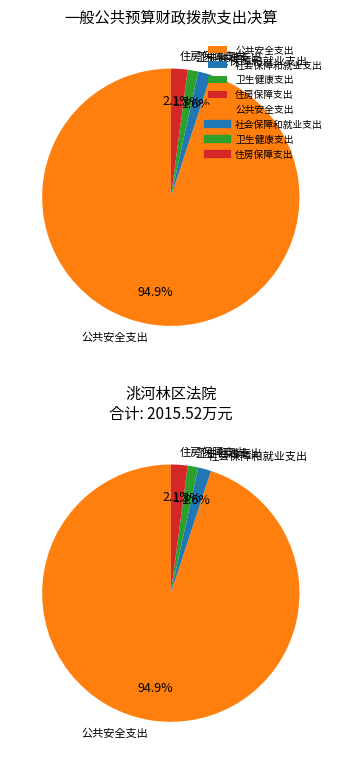

Combined, do 住房保障支出 and 公共安全支出 account for over 50%?

Yes